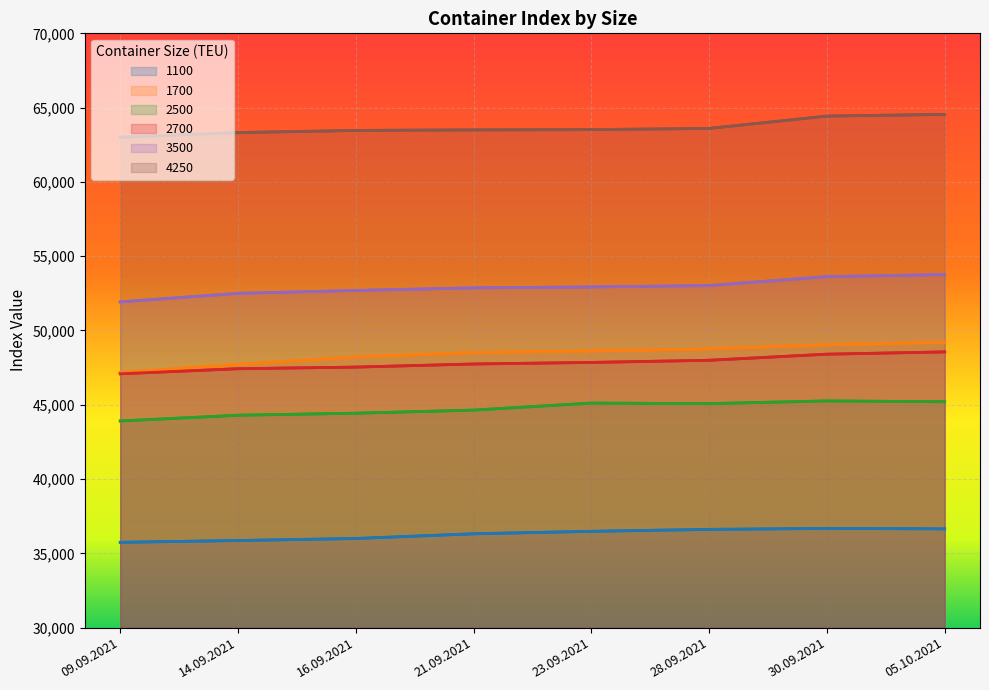

At how many categories does at least one series exceed 51126?

8